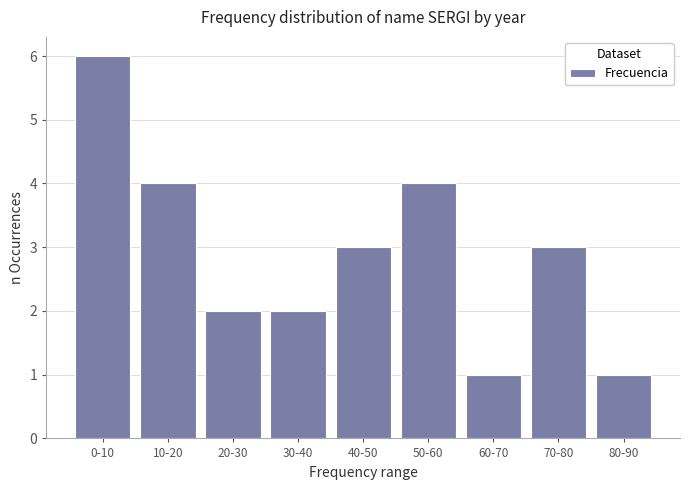

Reading left to right, extract all data points from this chart.

0-10=6	10-20=4	20-30=2	30-40=2	40-50=3	50-60=4	60-70=1	70-80=3	80-90=1